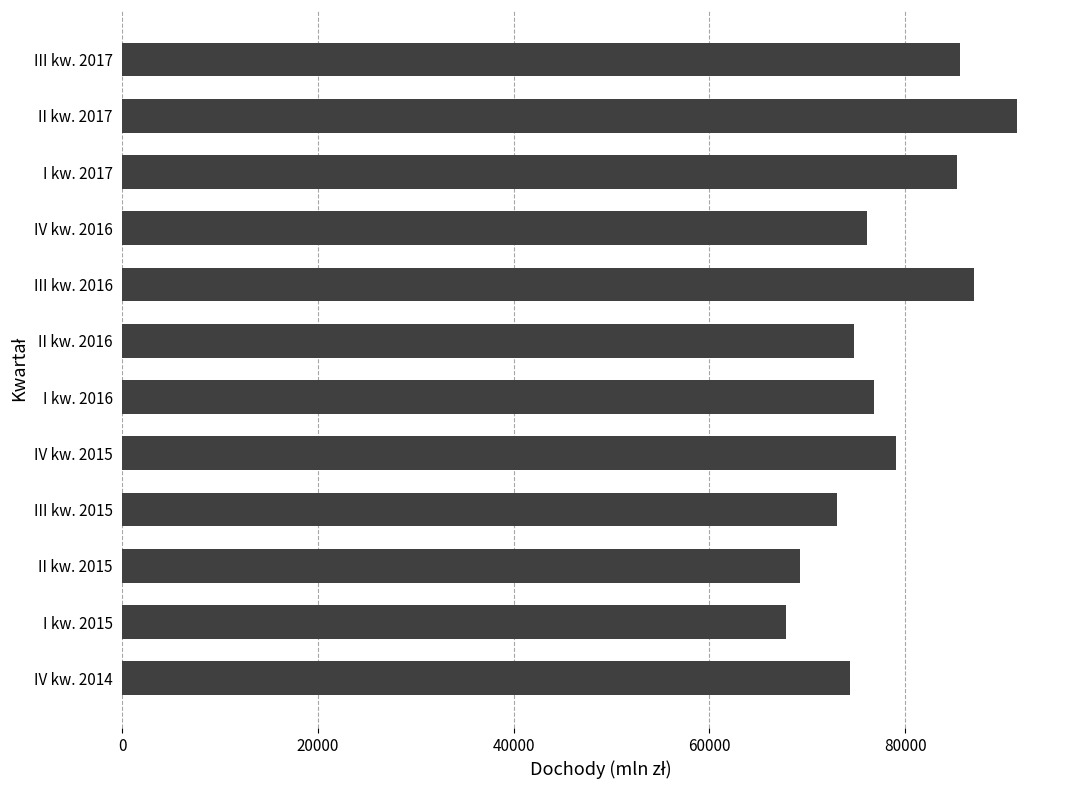

Which has a higher value, IV kw. 2015 or IV kw. 2014?

IV kw. 2015